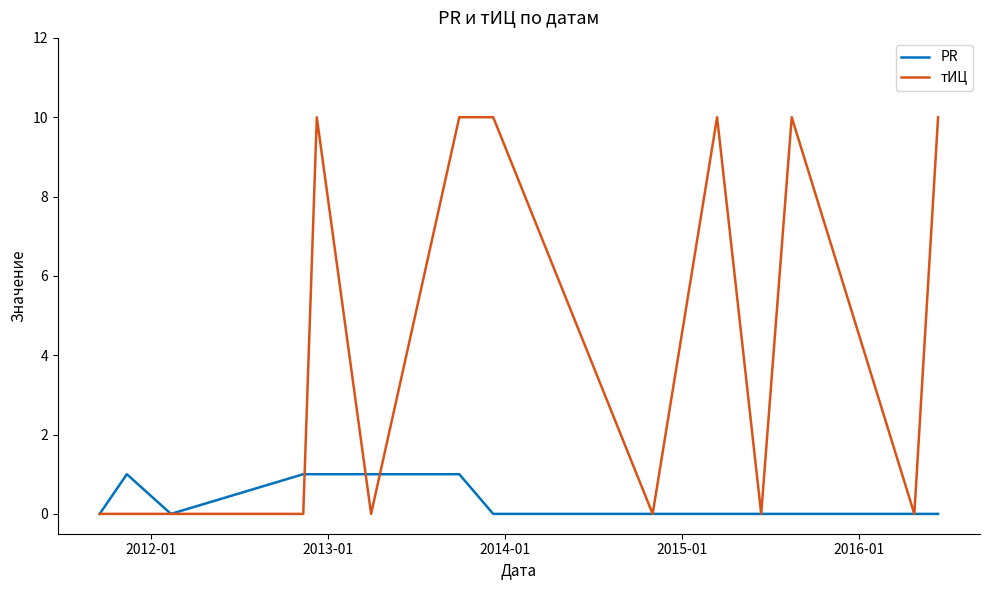

Does the chart have visible grid lines?

No